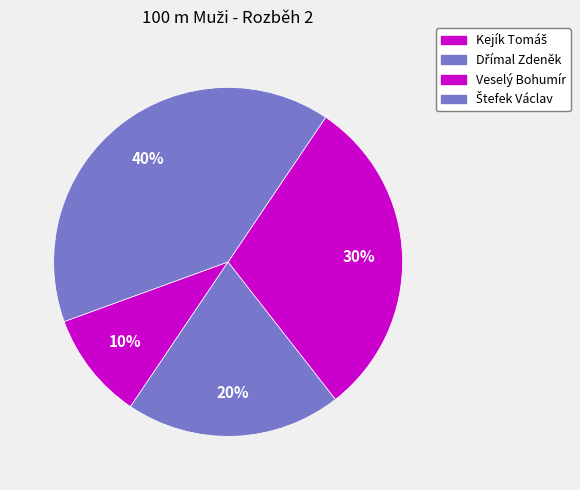

To the nearest percent, what percentage of the pie is Štefek Václav?

40%